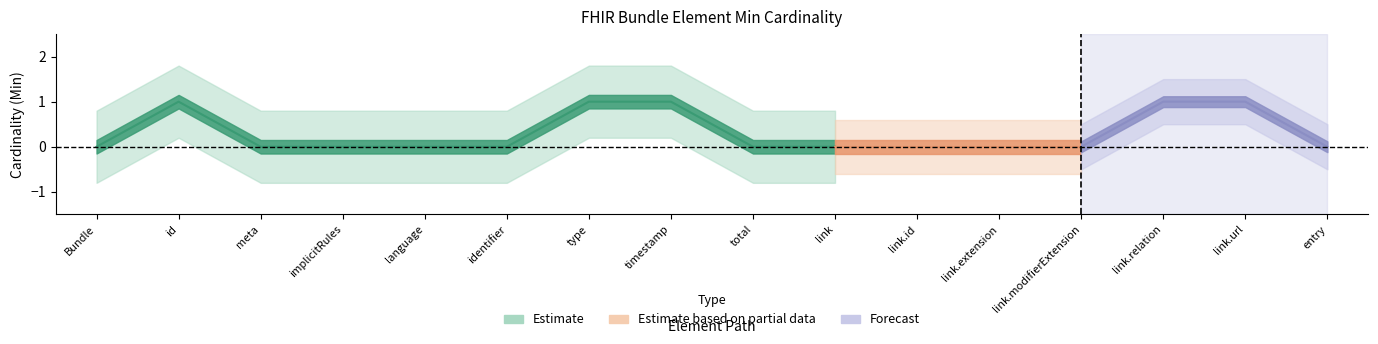

Count the Base Min values in the range 0 to 1.

16